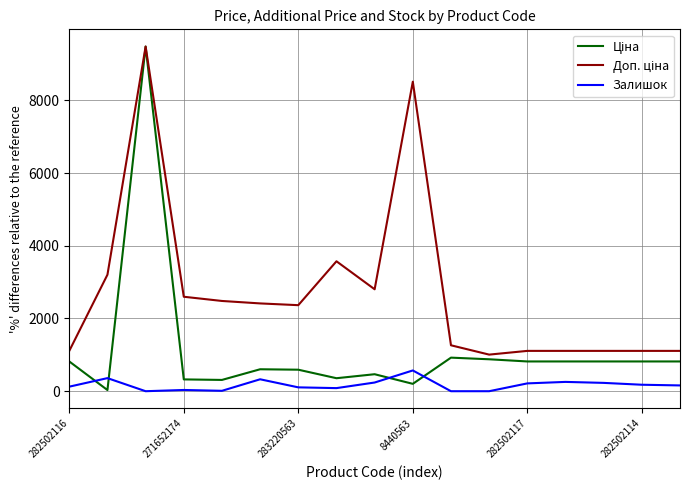

What is the maximum value shown in the chart?

9480.1